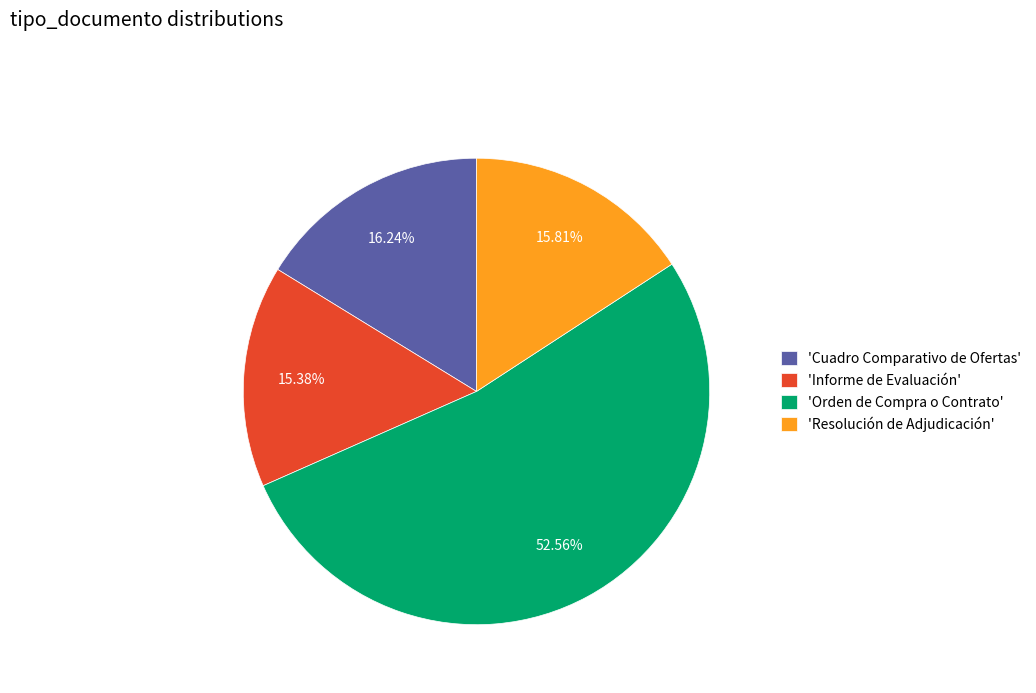

Do 'Informe de Evaluación' and 'Orden de Compra o Contrato' together represent more than half of the pie?

Yes